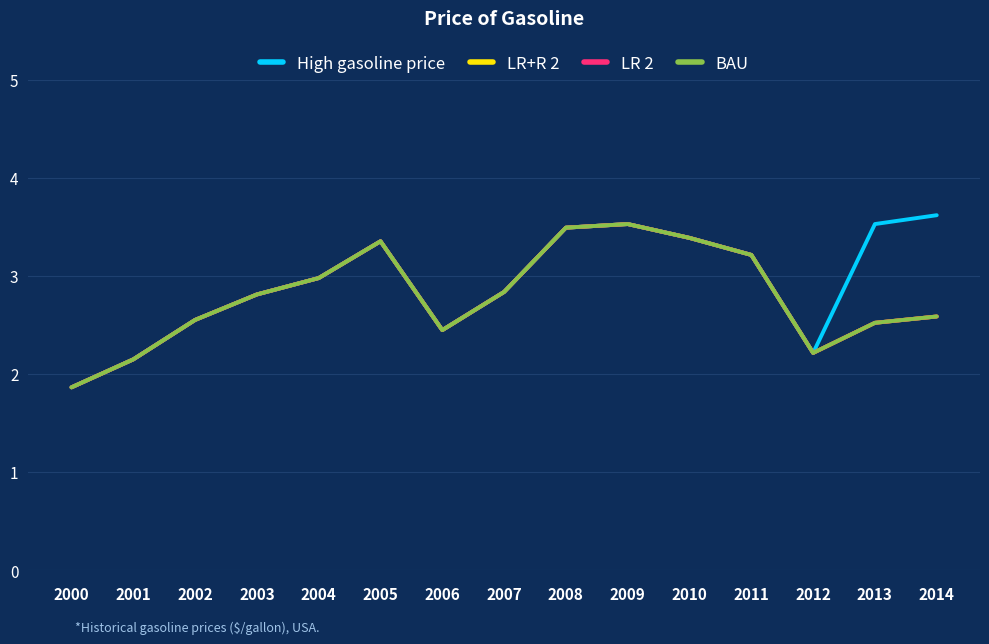

The LR 2 series shows 2.8 at 2007. True or false?

True